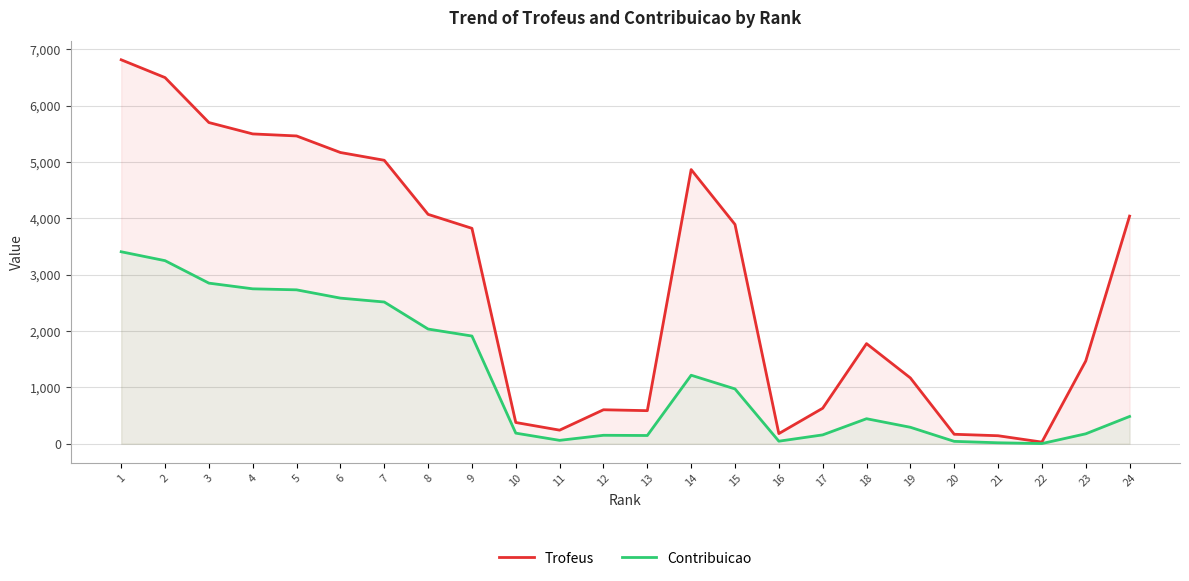

Reading right to left, transcribe all the data shown in this chart.

Trofeus: 4041	1469	29	142	168	1168	1777	630	180	3893	4867	587	603	241	377	3824	4072	5032	5170	5464	5500	5702	6500	6816
Contribuicao: 484	176	3	17	42	292	444	157	45	973	1216	146	150	60	188	1912	2036	2516	2585	2732	2750	2851	3250	3408